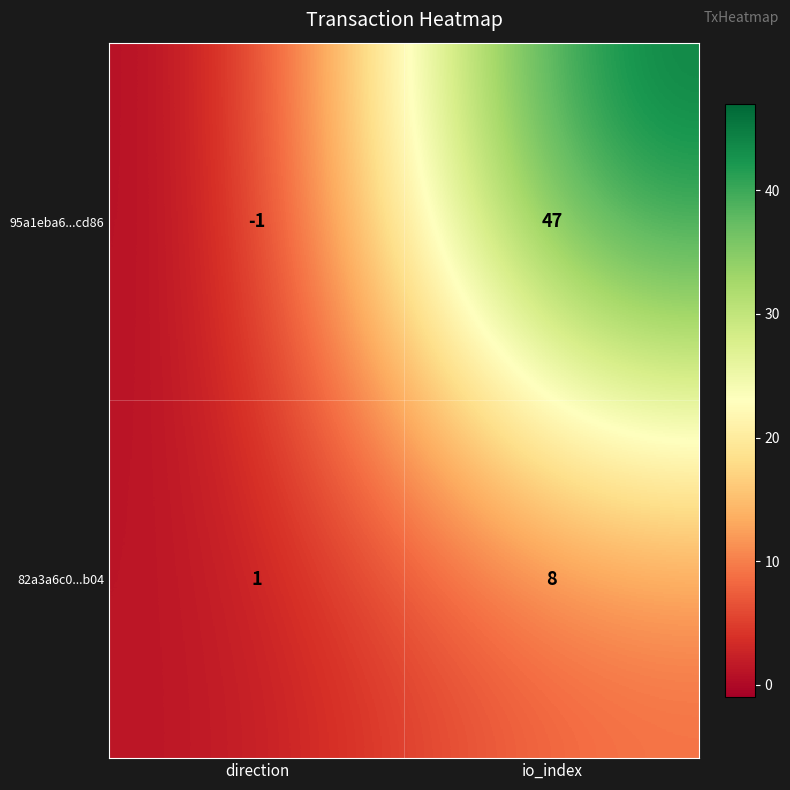

Reading left to right, list all the values displayed in this chart.

95a1eba6...cd86: direction=-1	io_index=47
82a3a6c0...b04: direction=1	io_index=8